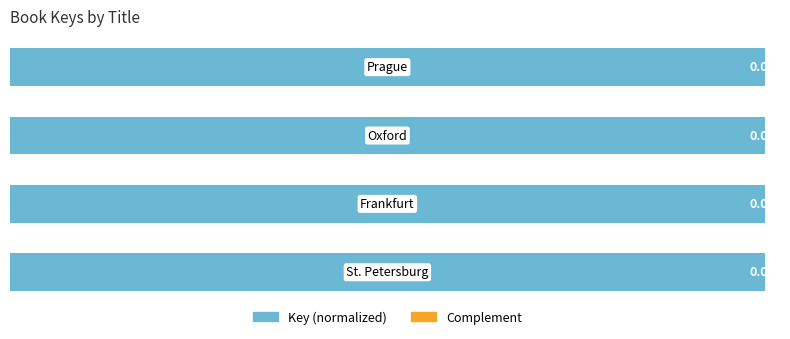

How many bars are there in total?

8